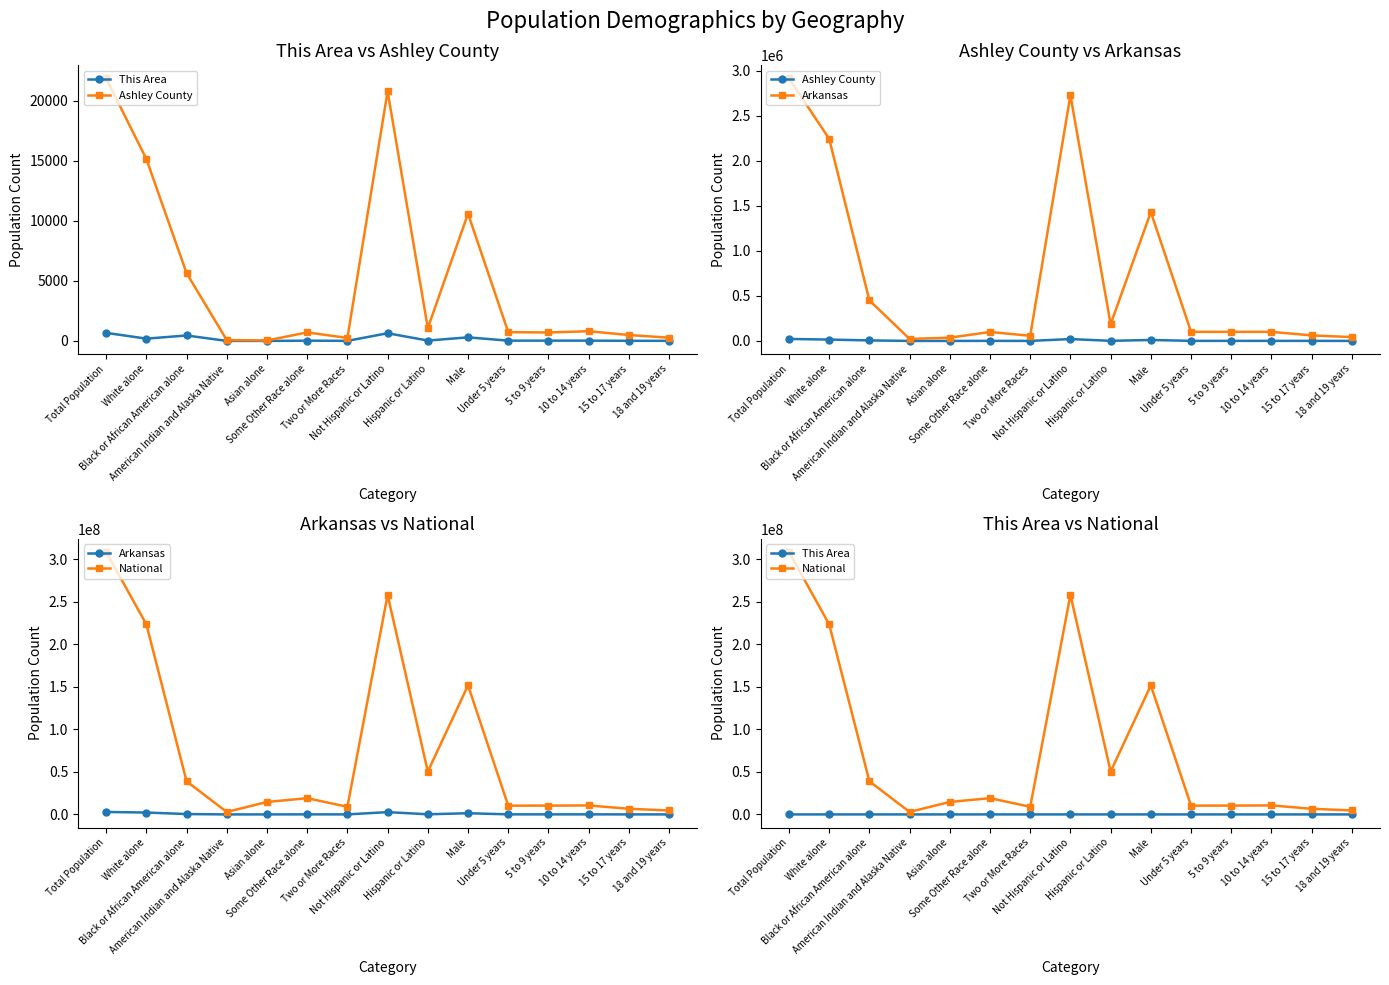

Which series has the widest spread of values?

National